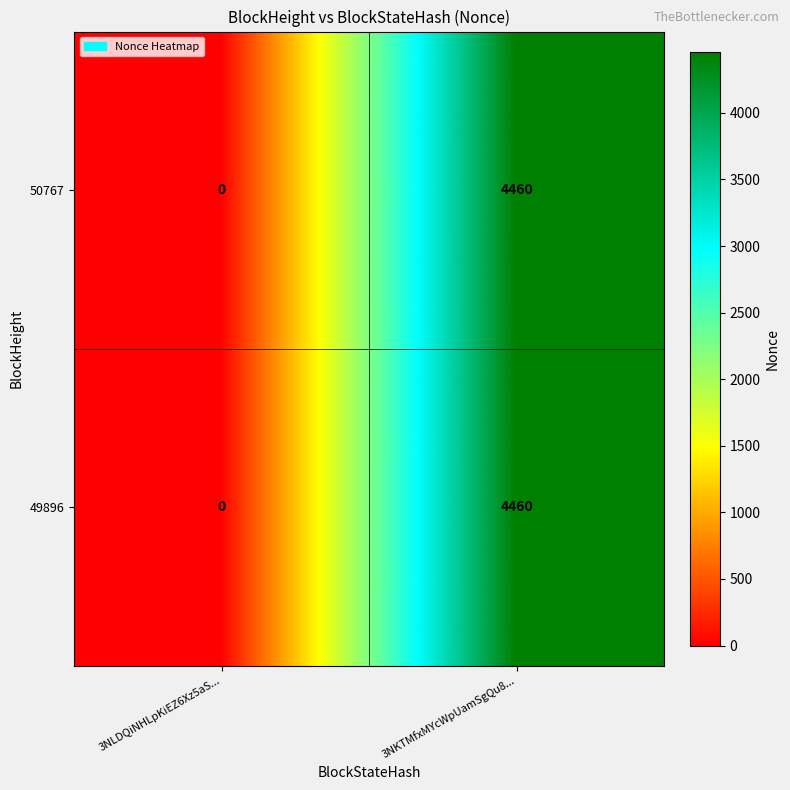

At which category does the chart reach its peak across all series?

3NKTMfxMYcWpUamSgQu8...